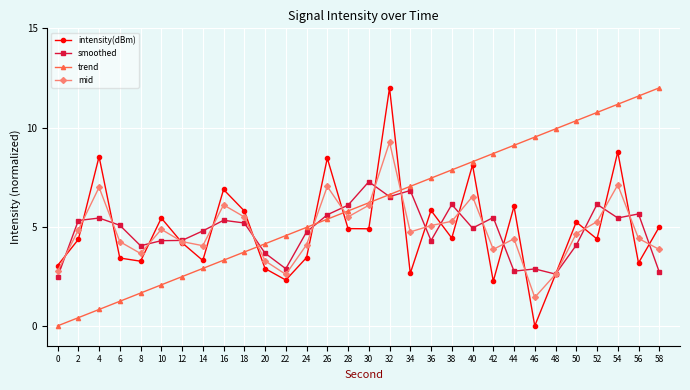

List the labels in order of trend value, smallest first.

0, 2, 4, 6, 8, 10, 12, 14, 16, 18, 20, 22, 24, 26, 28, 30, 32, 34, 36, 38, 40, 42, 44, 46, 48, 50, 52, 54, 56, 58